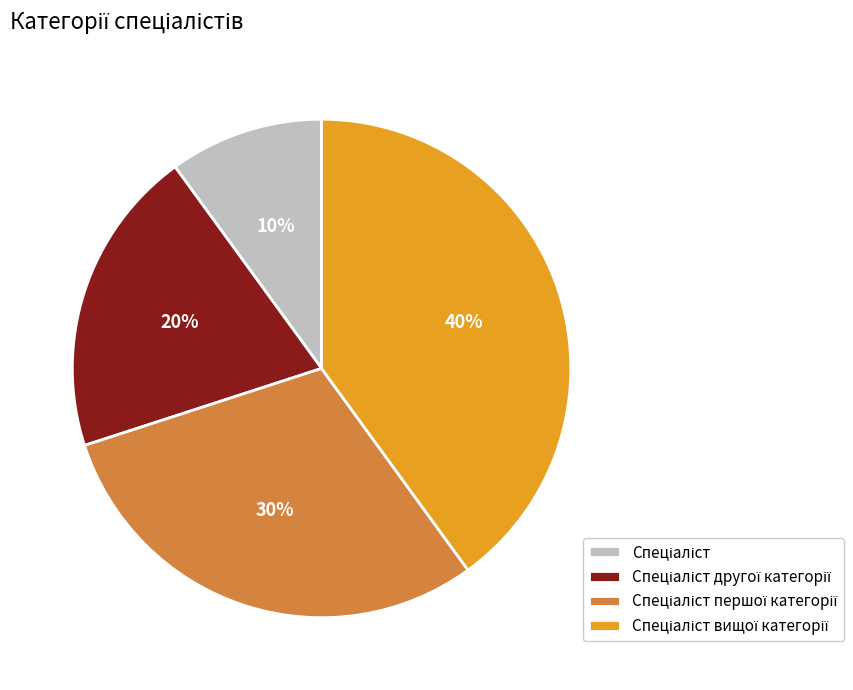

Is there any slice that represents more than half of the pie?

No